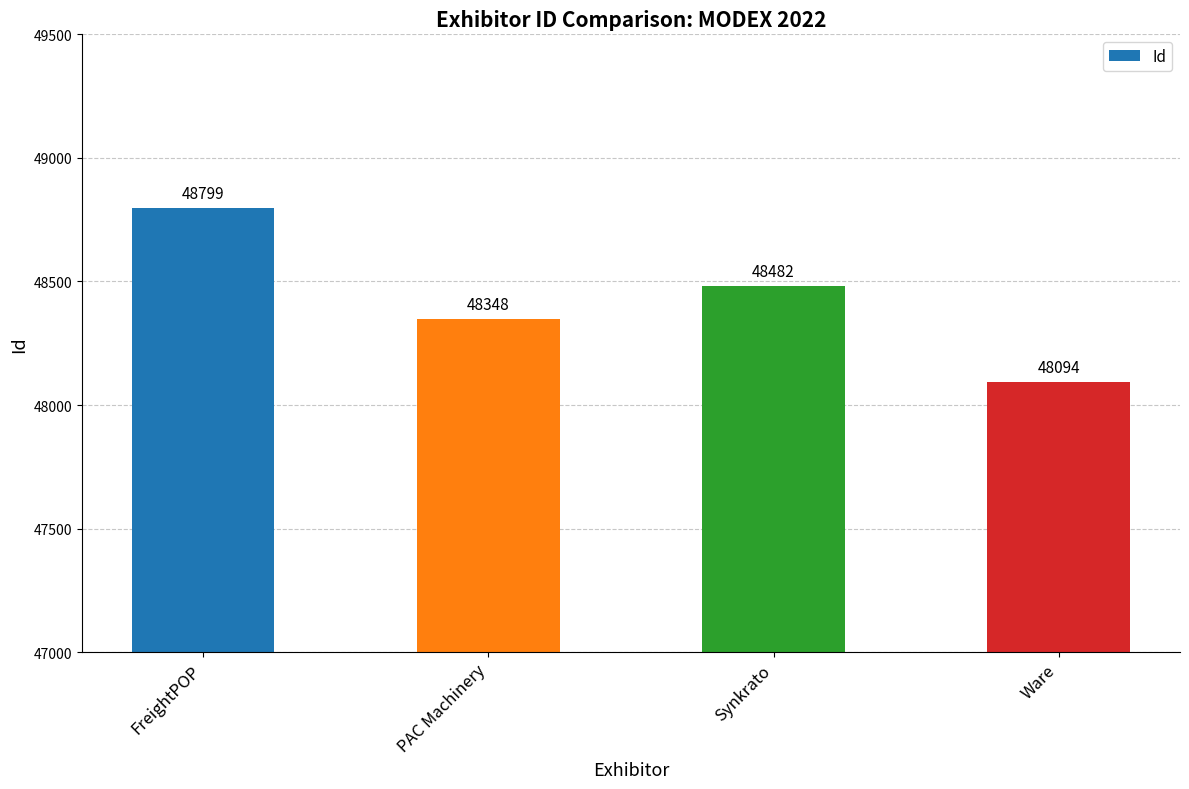

What is the difference between the maximum and minimum values?

705